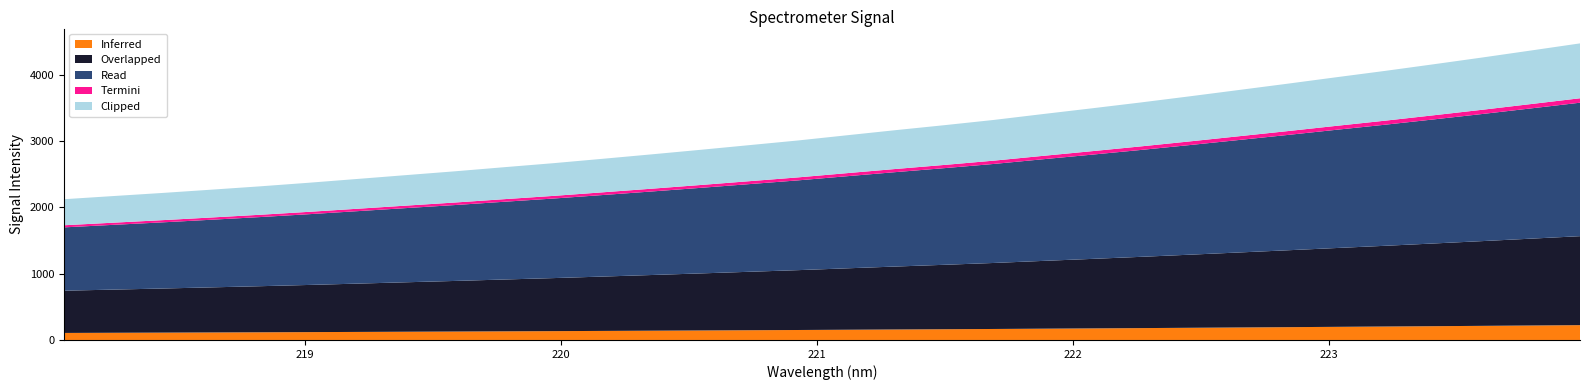

Reading left to right, list all the values displayed in this chart.

x: 0=218.1	1=218.3	2=218.4	3=218.6	4=218.8	5=219.0	6=219.2	7=219.4	8=219.6	9=219.8	10=220.0	11=220.2	12=220.4	13=220.5	14=220.7	15=220.9	16=221.1	17=221.3	18=221.5	19=221.7	20=221.9	21=222.1	22=222.3	23=222.5	24=222.6	25=222.8	26=223.0	27=223.2	28=223.4	29=223.6	30=223.8	31=224.0
y: 0=2123.3	1=2170.6	2=2217.2	3=2266.7	4=2317.3	5=2371.6	6=2429.3	7=2487.5	8=2545.1	9=2606.6	10=2667.0	11=2732.7	12=2799.6	13=2868.1	14=2938.8	15=3009.6	16=3087.9	17=3165.6	18=3240.7	19=3319.0	20=3407.1	21=3493.6	22=3582.1	23=3674.4	24=3769.3	25=3864.5	26=3962.3	27=4058.3	28=4158.7	29=4261.3	30=4367.2	31=4474.2